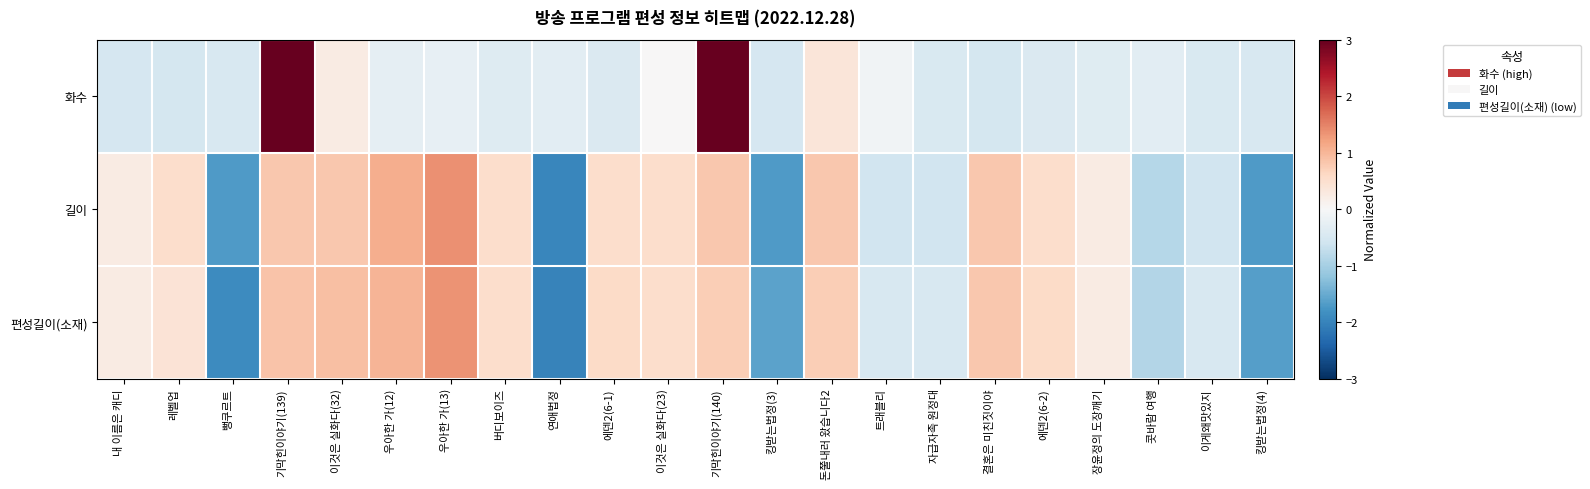

At which category does the chart reach its minimum across all series?

연애법정